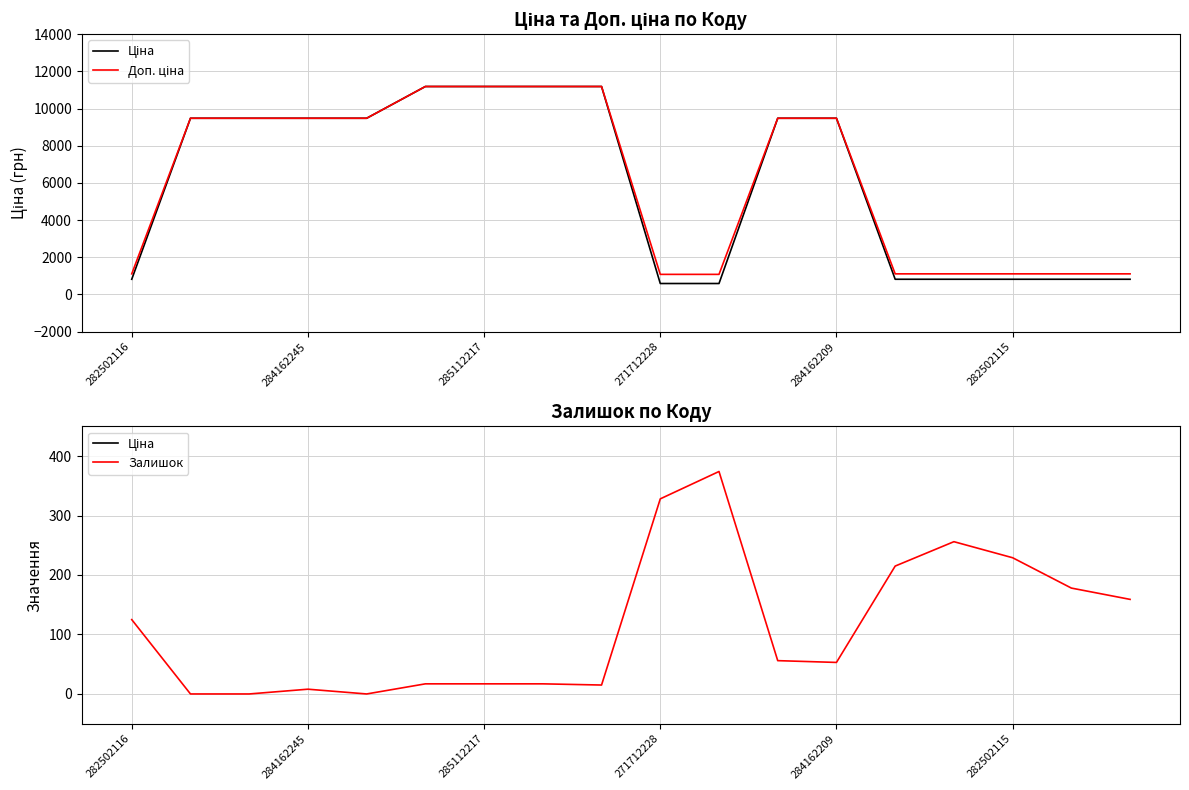

What is the average value of the Залишок series?

114